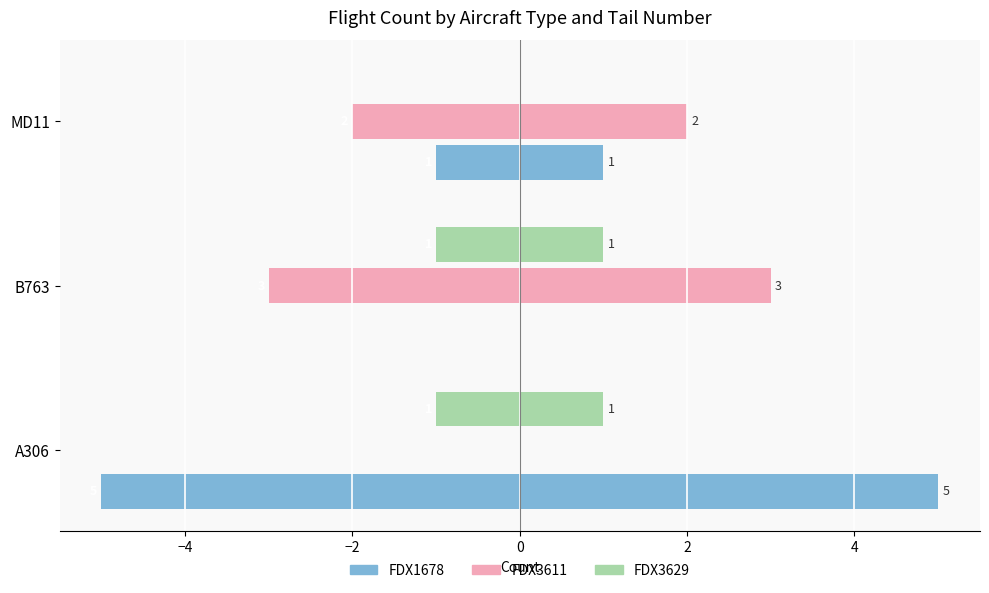

Reading left to right, transcribe all the data shown in this chart.

FDX1678: -5	0	-1
FDX3611: 0	-3	-2
FDX3629: -1	-1	0